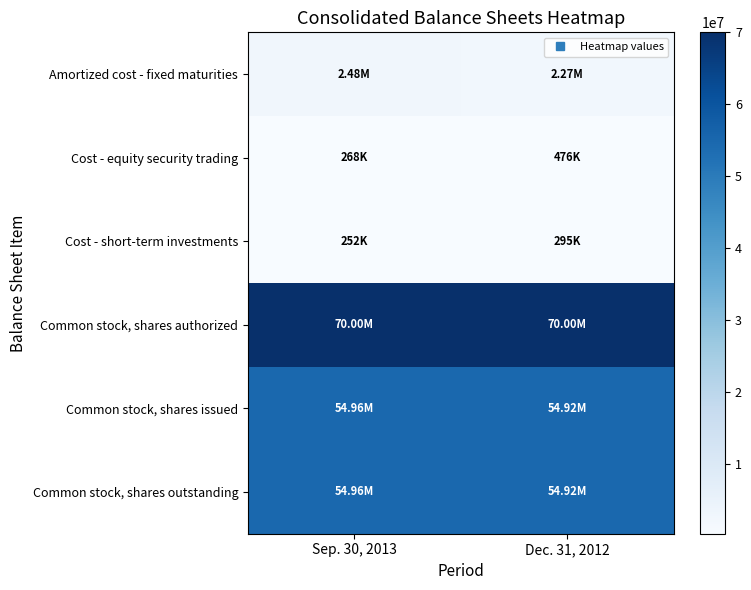

Which category has the highest value across all series?

Sep. 30, 2013